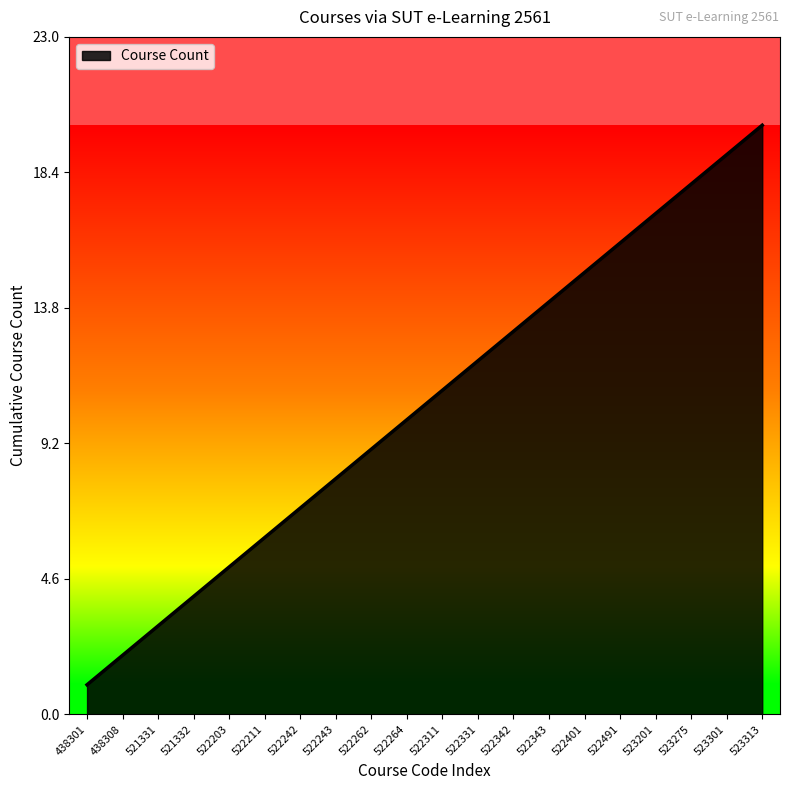

What is the greatest value displayed?

20